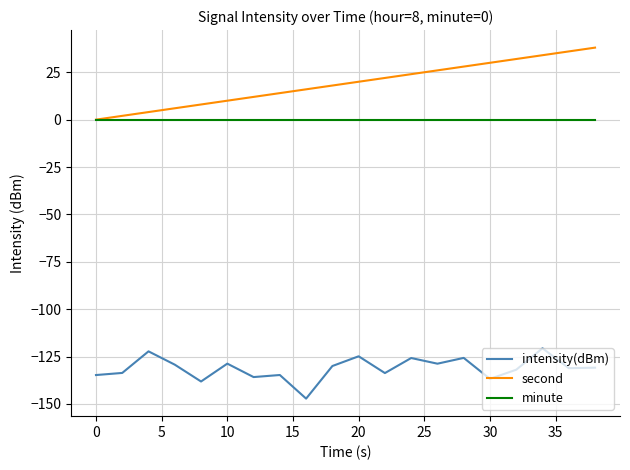

True or false: minute and intensity(dBm) cross at least once.

False